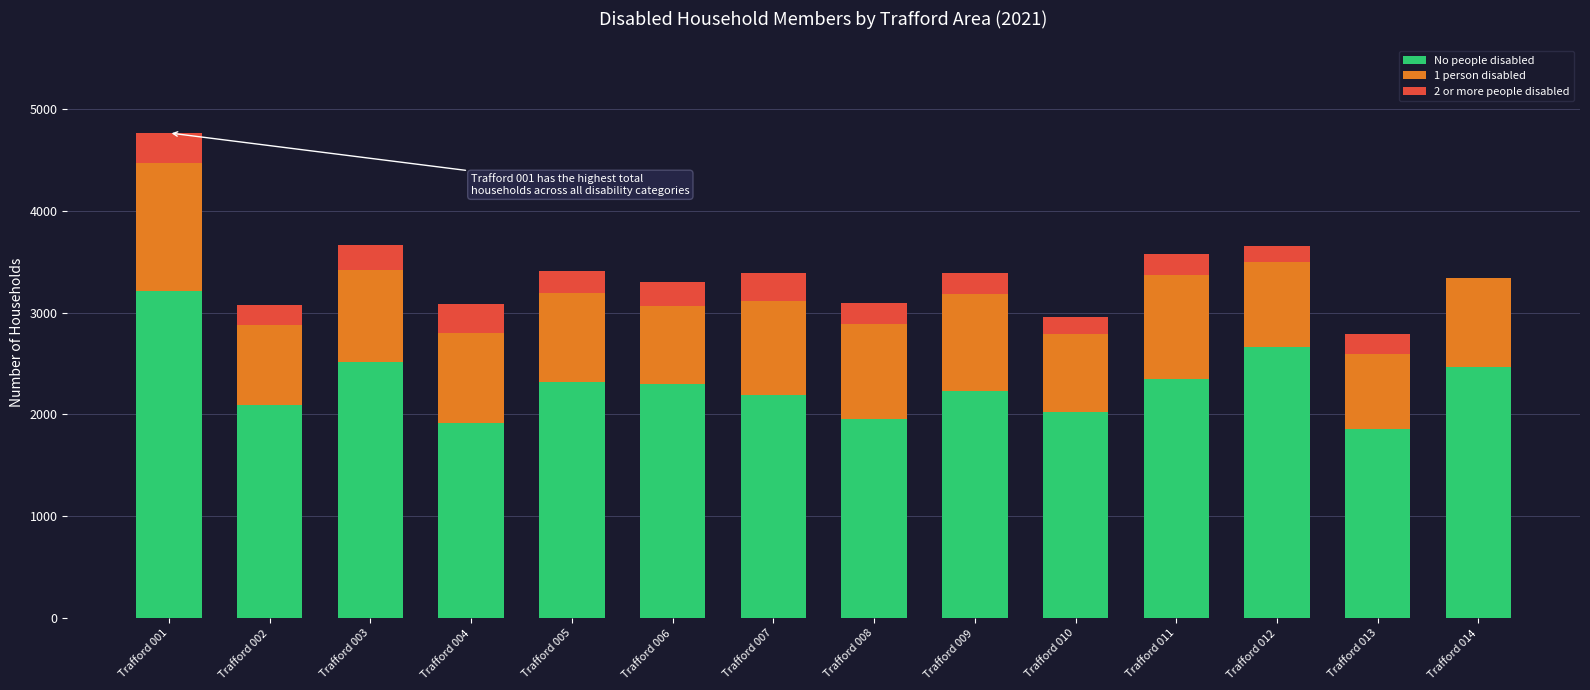

What is the sum of all No people disabled values?

32096